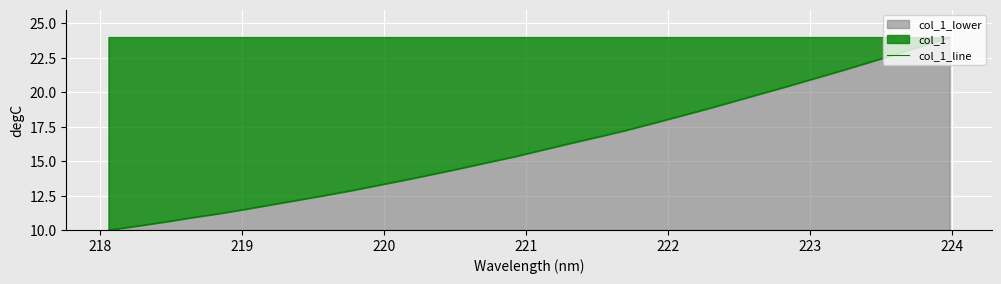

What is the smallest value displayed?

10.0